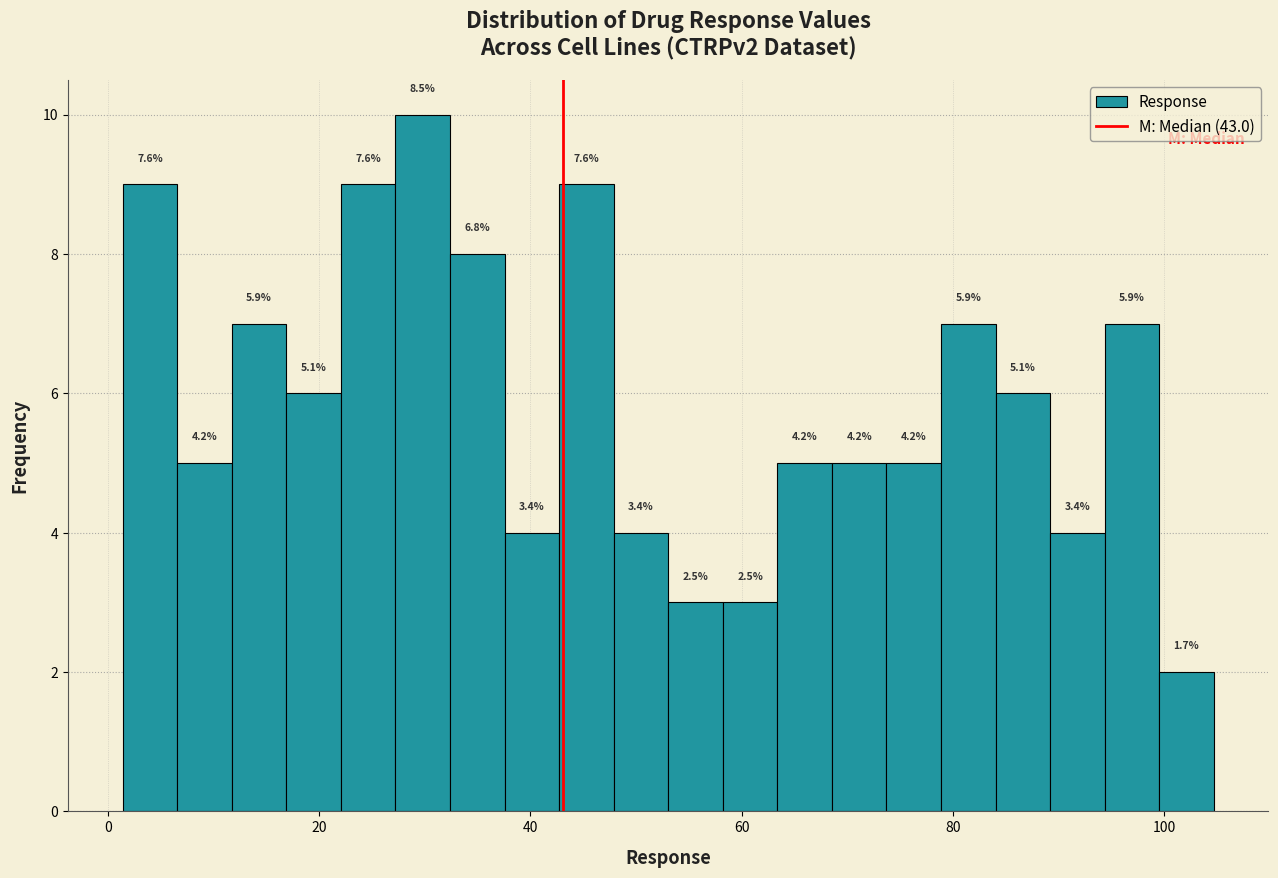

Around what value on the x-axis is the tallest bar? Give the approximate position of its centre, as read against the axis.

30